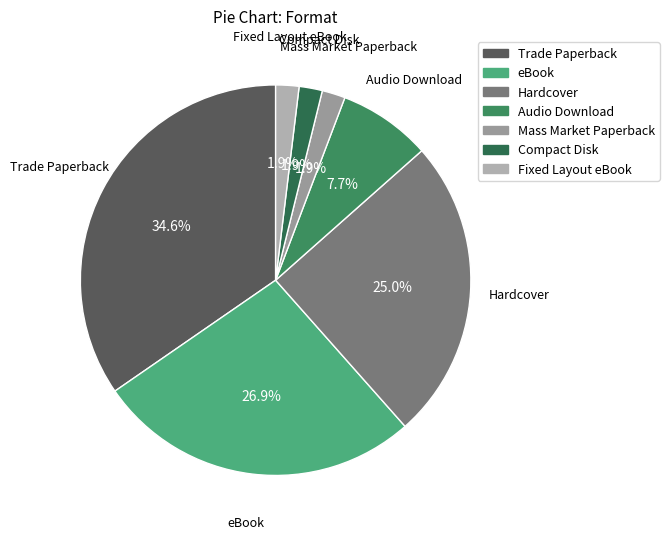

Between Trade Paperback and Audio Download, which is larger?

Trade Paperback